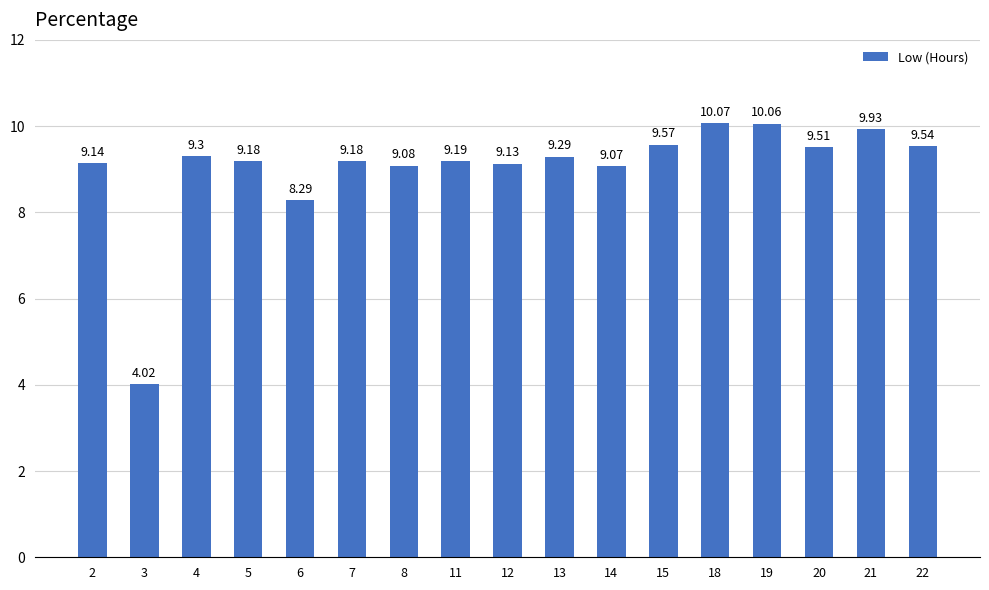

What is the sum of the values at 8 and 13?

18.4